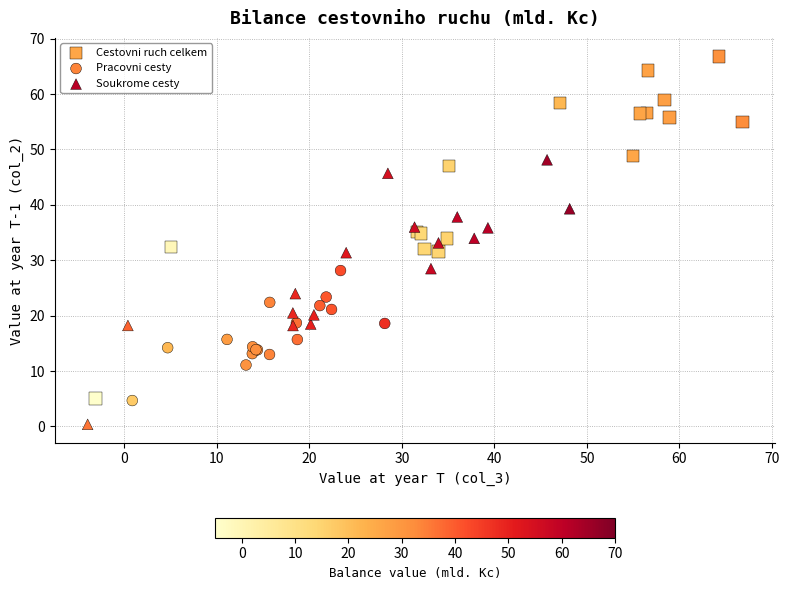

Which series has the largest Y range (max minus min)?

Cestovni ruch celkem